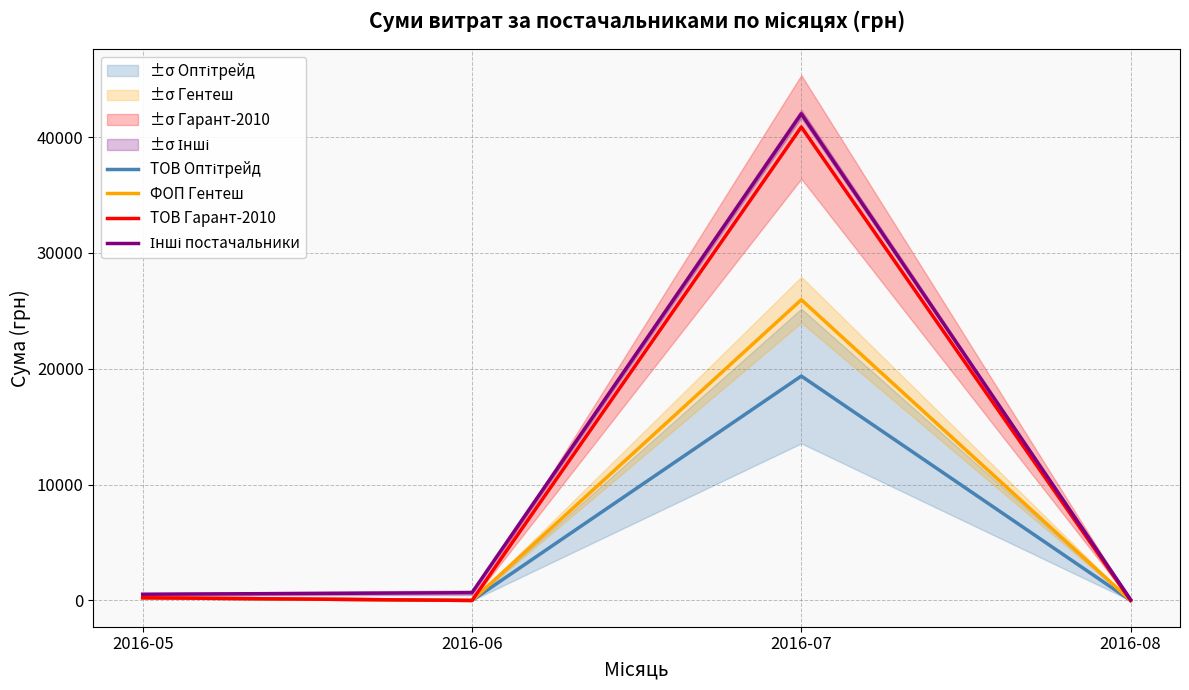

The value of ТОВ Оптітрейд at 2016-05 is 233.0. True or false?

True